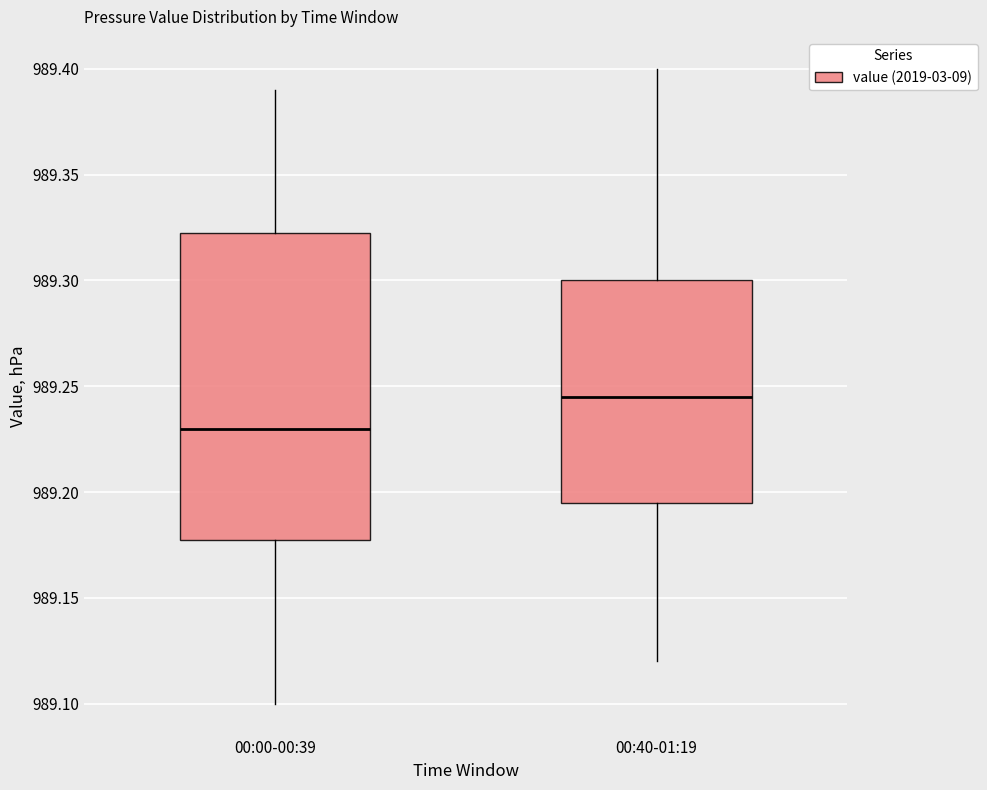

Where does the upper whisker of the box for 00:00-00:39 end on the y-axis? The values are not printed on the chart, so give them approximately, as read against the axis.

989.390